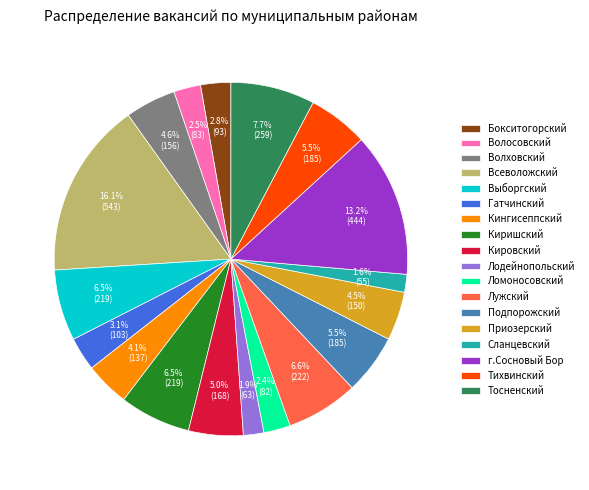

Count the number of slices in the pie.

18